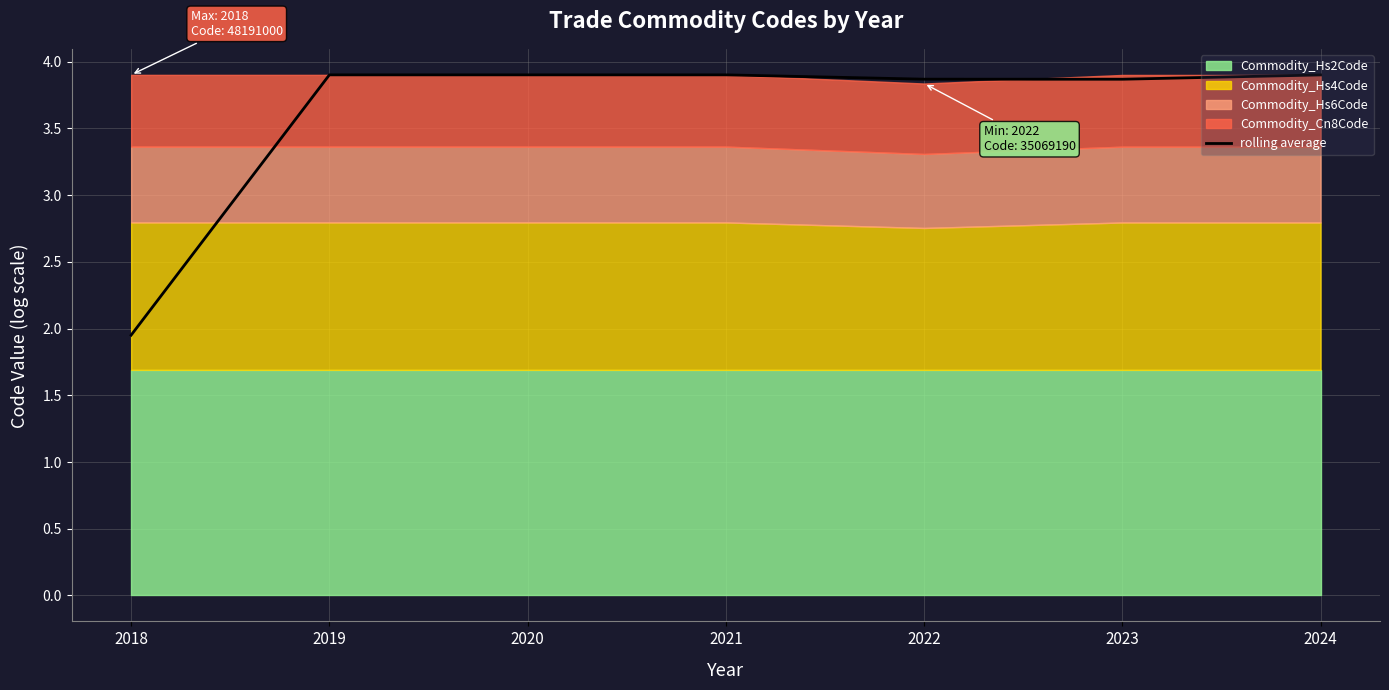

Which label corresponds to the largest value in the chart?

2019